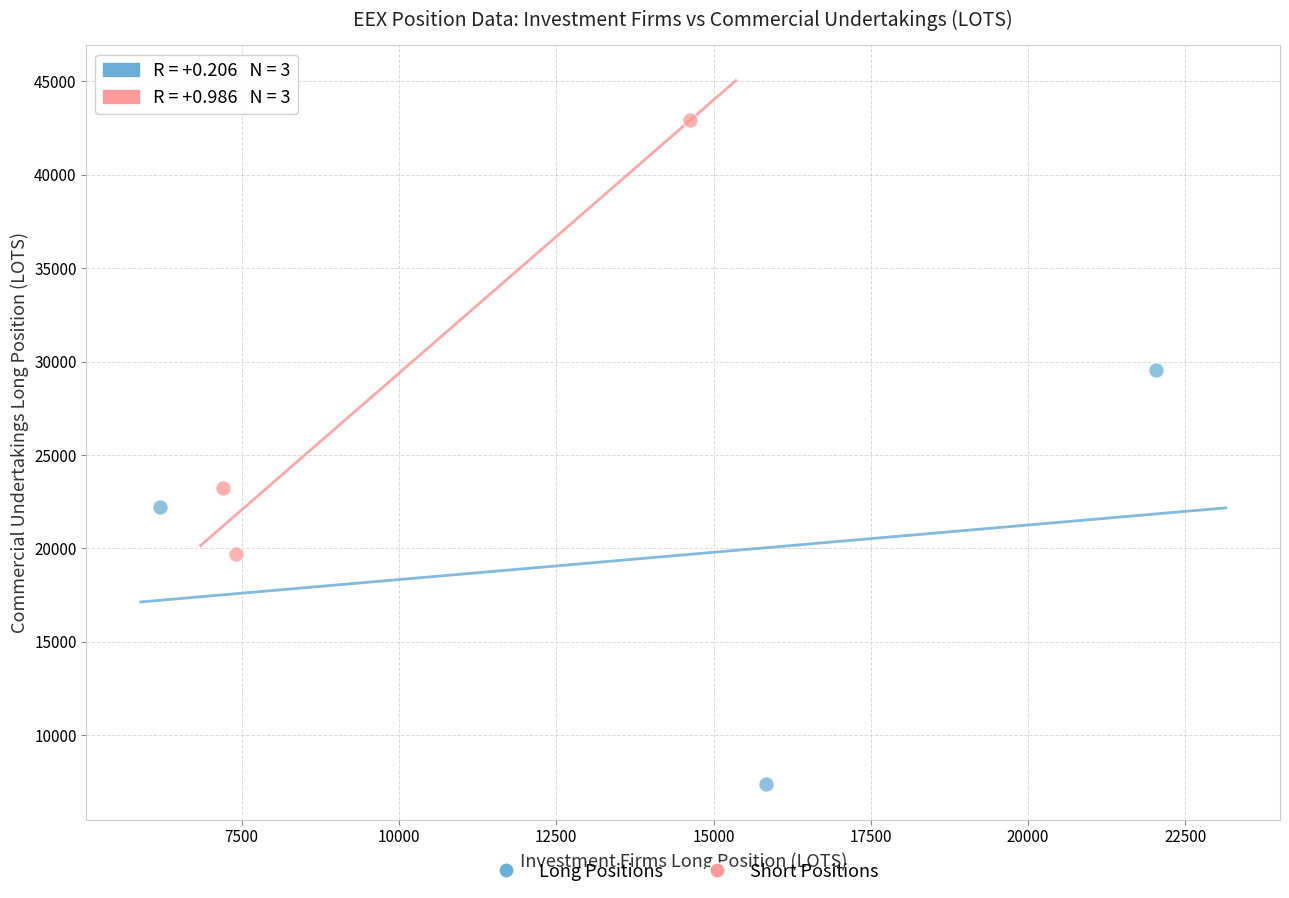

Which series has the widest spread of Y values?

Short Positions